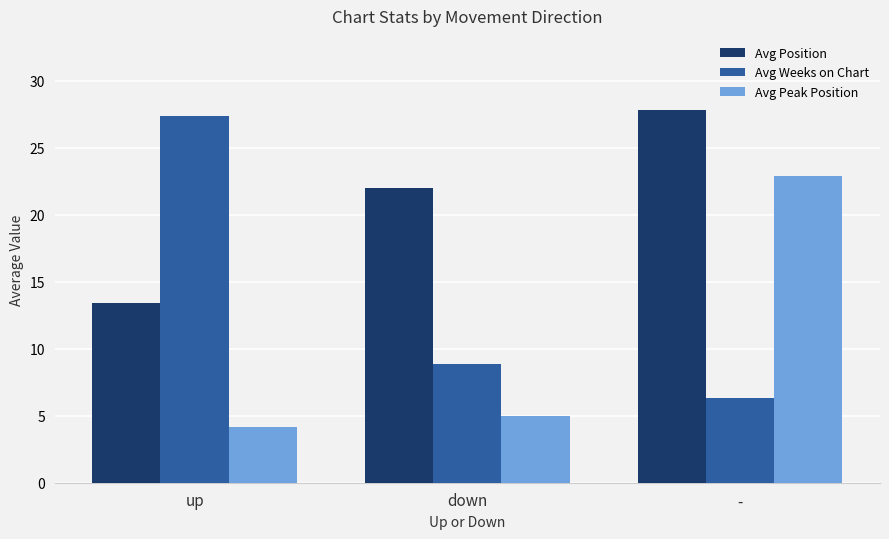

At -, list the series in order from smallest to largest.

Avg Weeks on Chart, Avg Peak Position, Avg Position